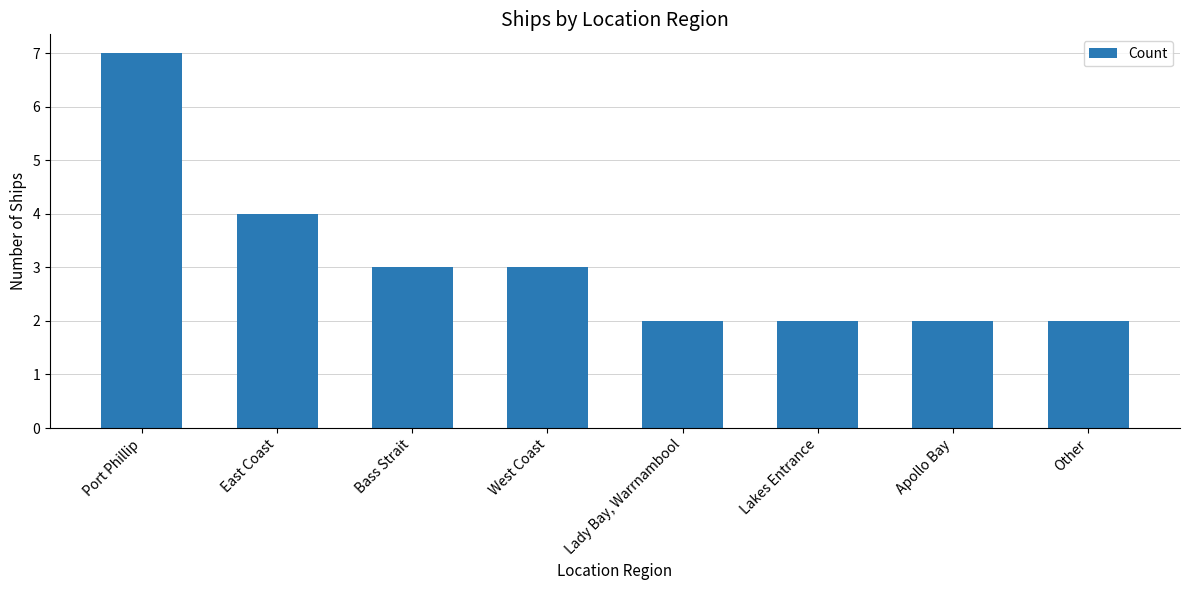

What is the smallest value displayed?

2